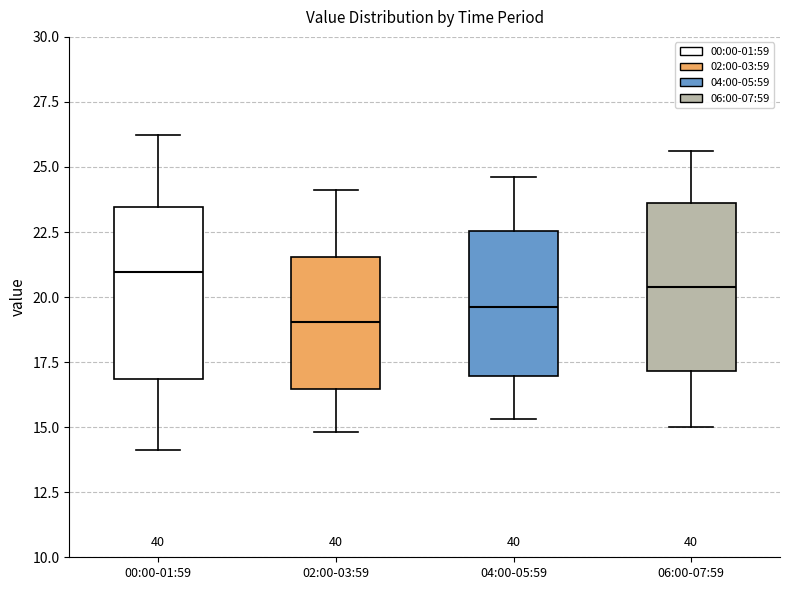

Which box's median line is the lowest?

02:00-03:59